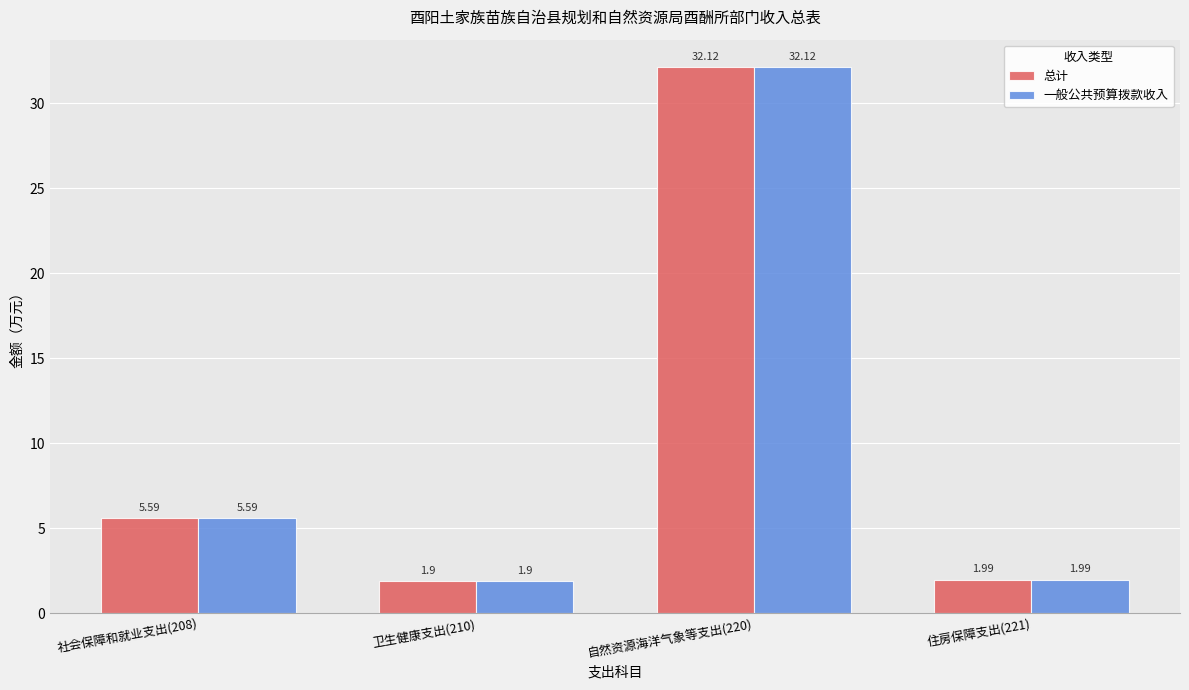

What position from the right is 住房保障支出(221)?

1